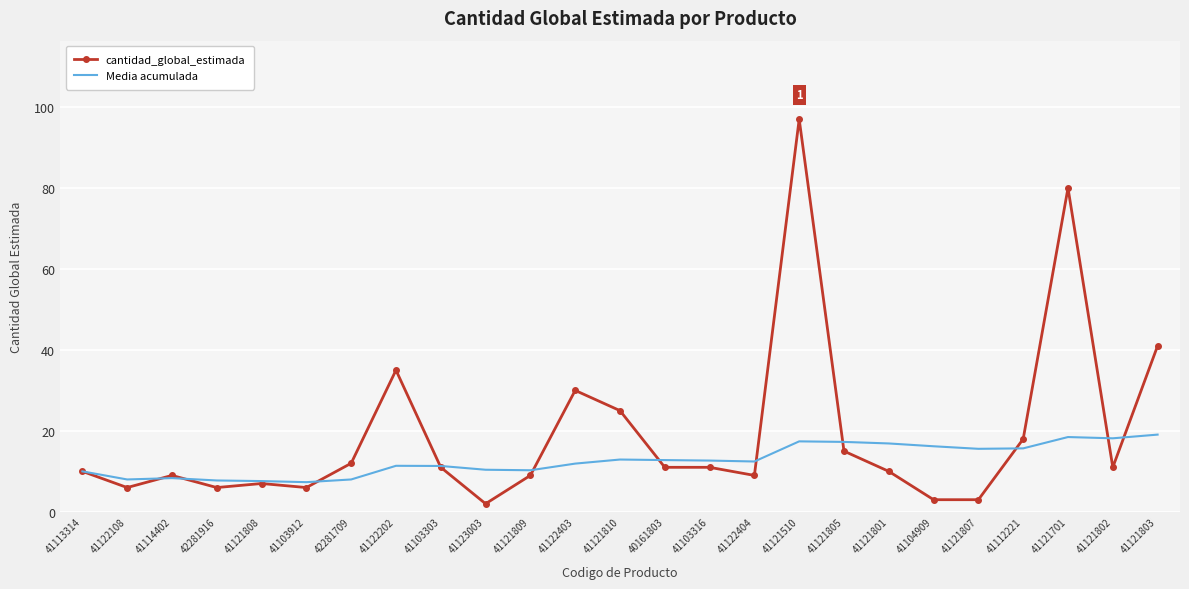

What value does the cantidad_global_estimada series have at 41121810?

25.0